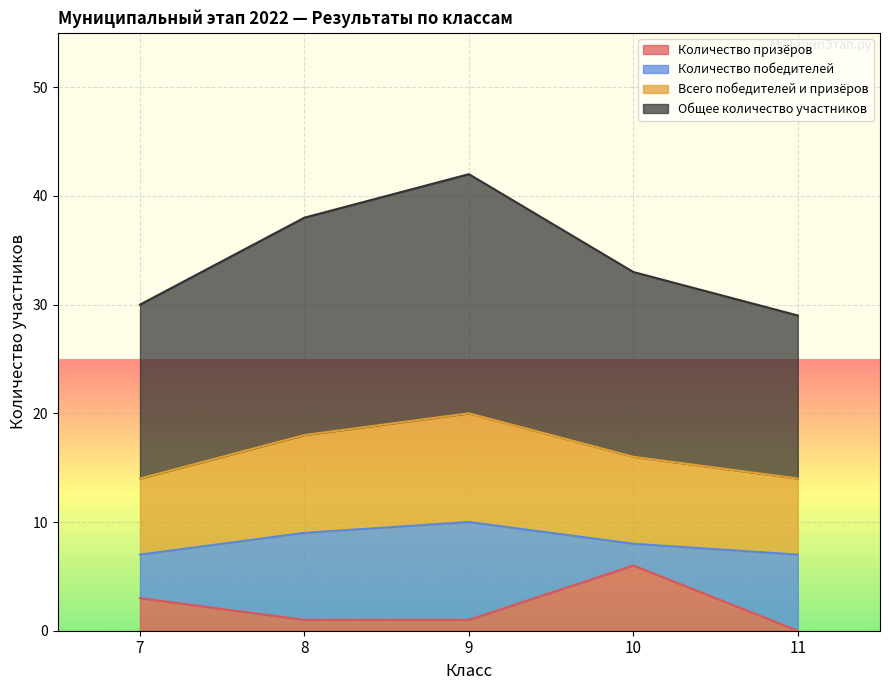

How many data points does each series have?

5